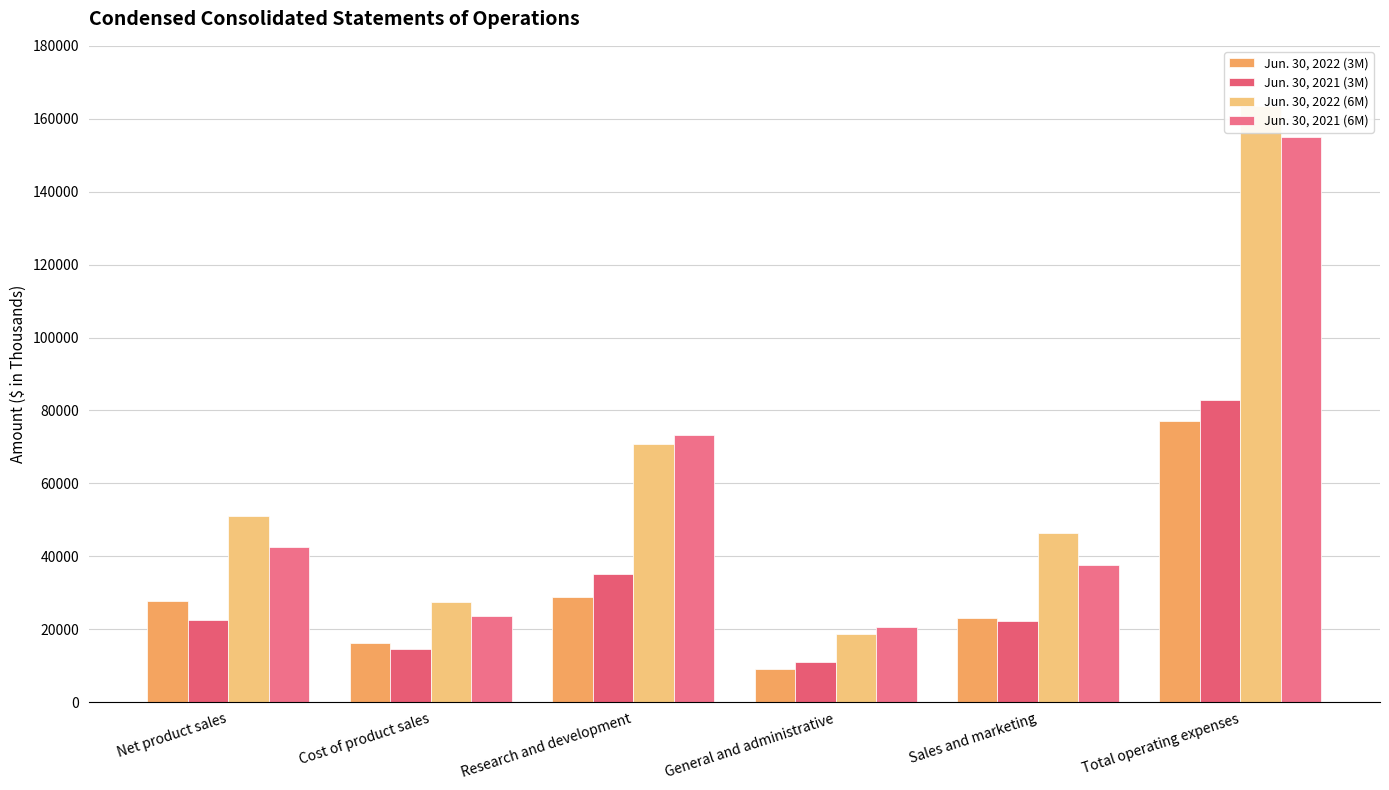

Are the bars grouped side by side (vs. stacked)?

Yes